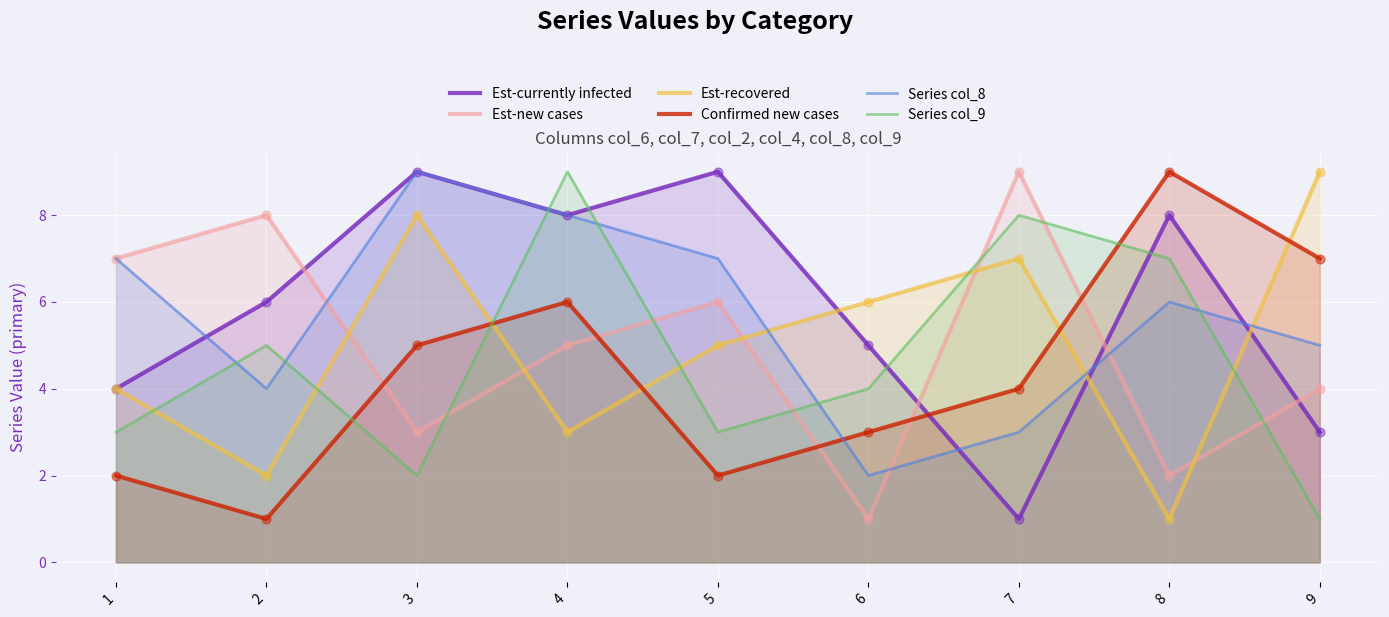

What are all the series names shown in the legend?

Est-currently infected, Est-new cases, Est-recovered, Confirmed new cases, Series col_8, Series col_9